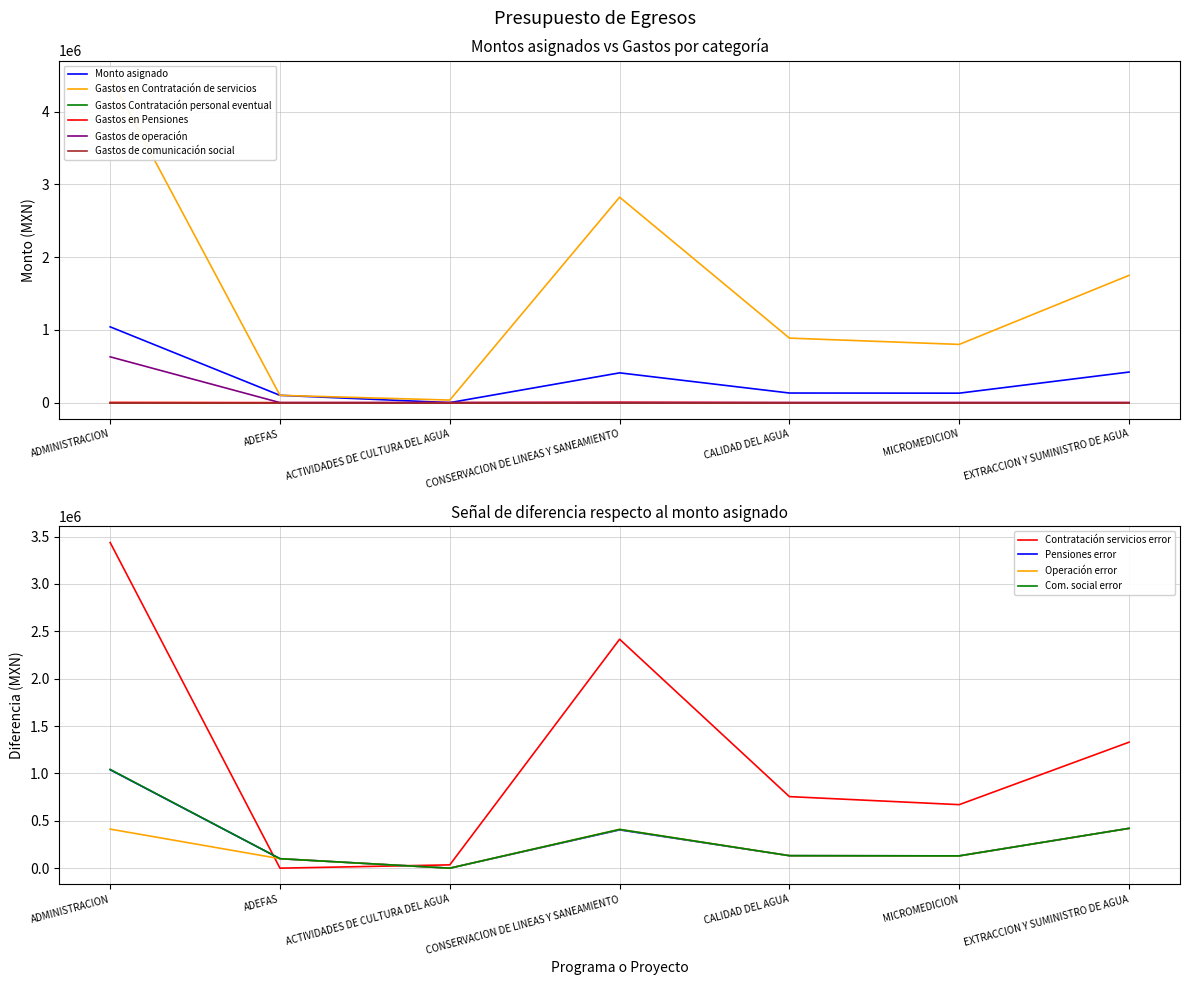

True or false: Gastos en Contratación de servicios and Gastos en Pensiones intersect in this chart.

False